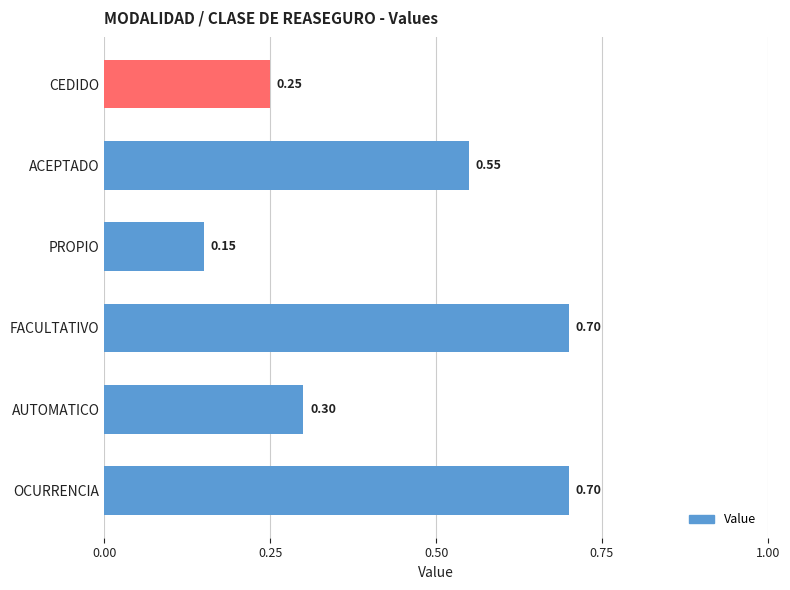

What is the label of the 3rd bar from the top?

PROPIO